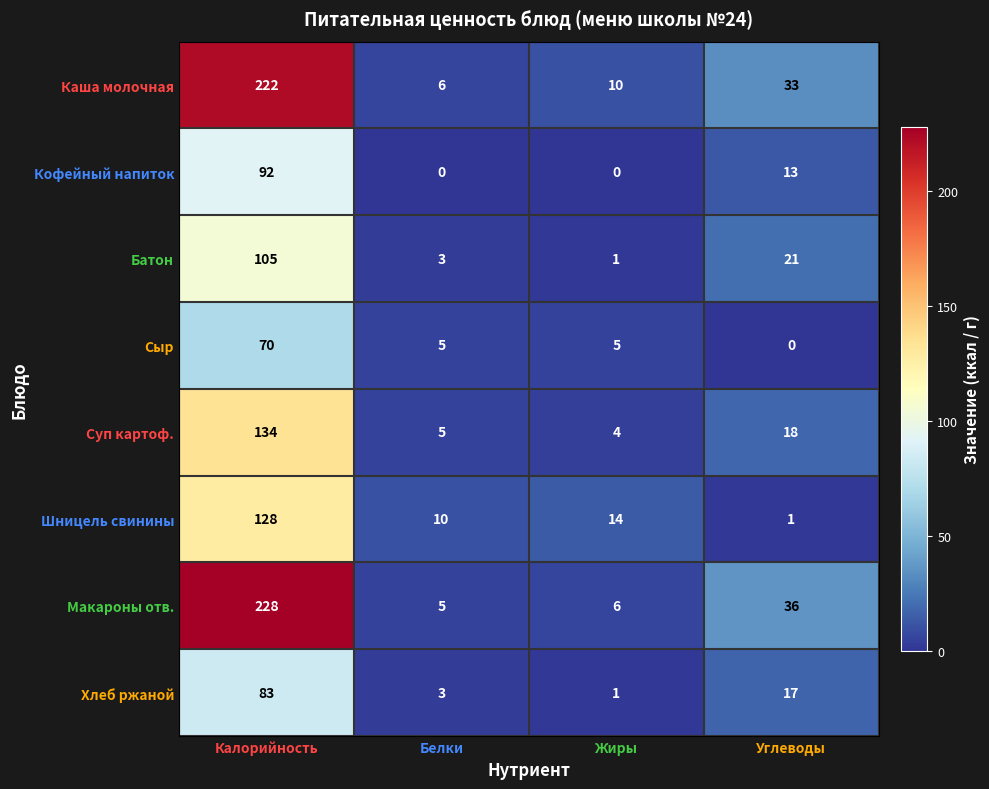

What value does the Суп картоф. series have at Калорийность, to the nearest 5?

135